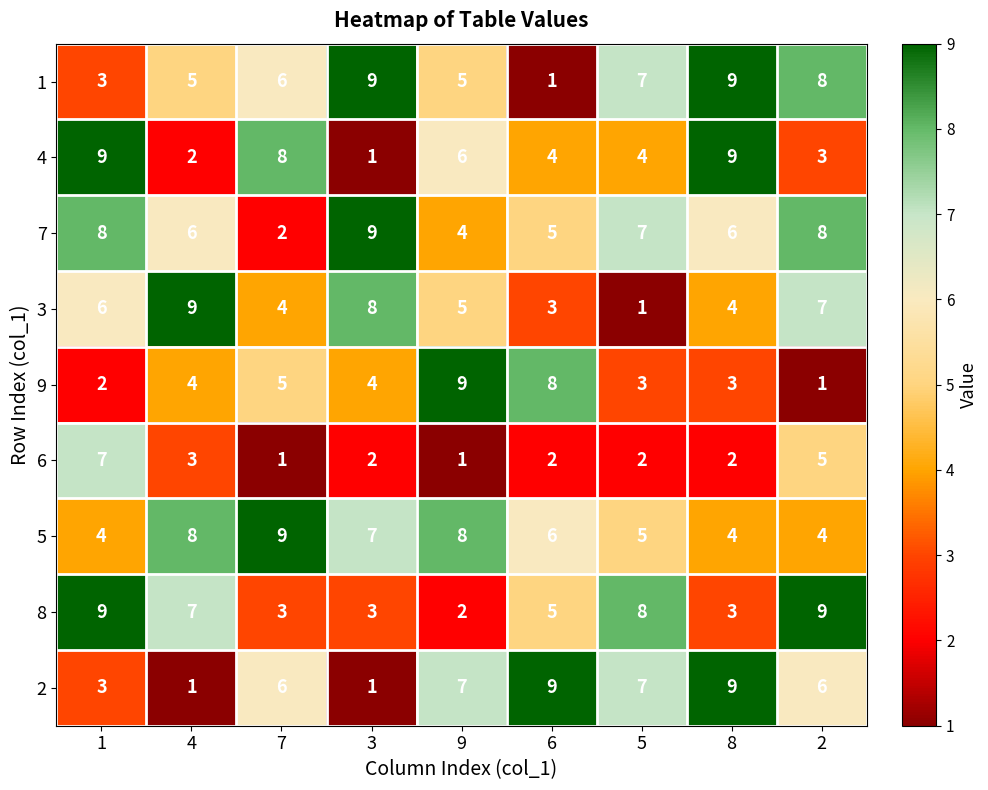

What is the difference between the maximum and minimum values in the 1 series?

8